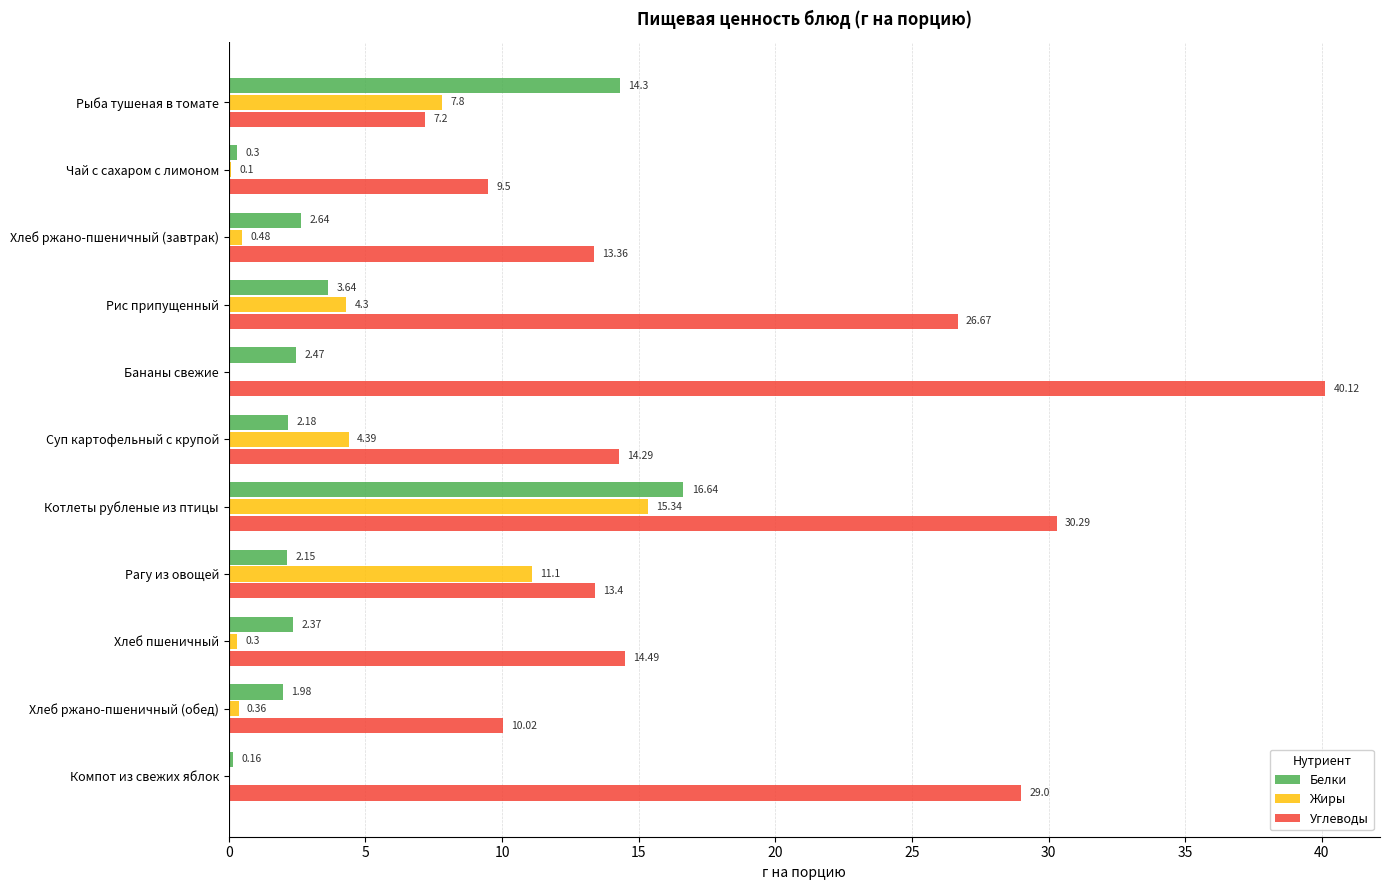

Which label corresponds to the largest value in the chart?

Бананы свежие